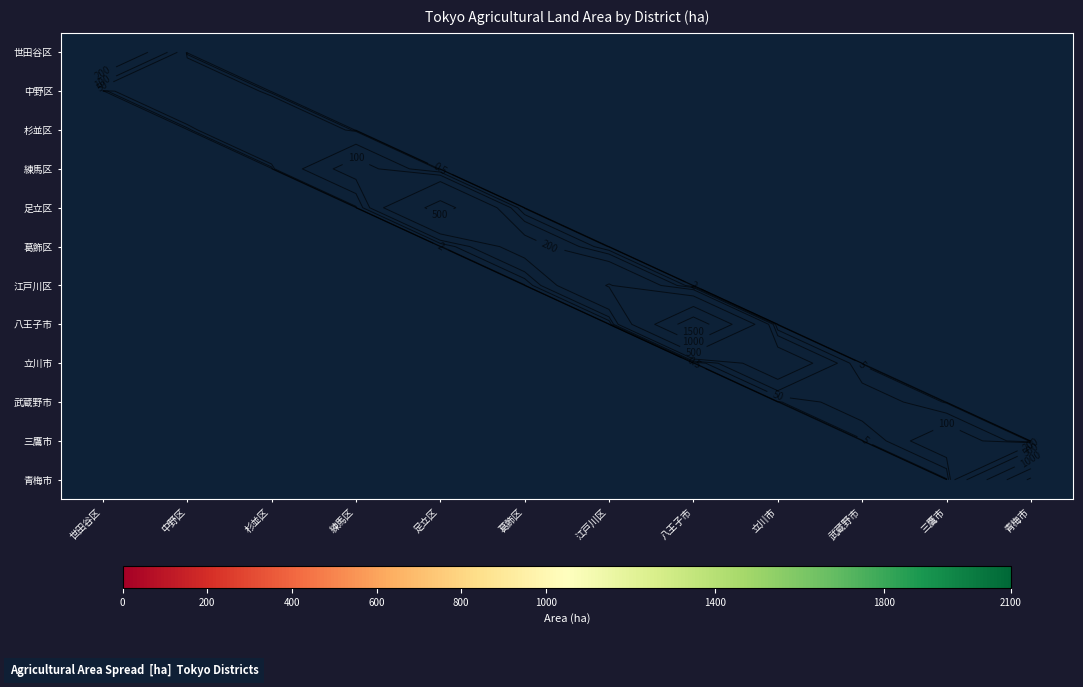

What is the minimum value shown in the chart?

35.0